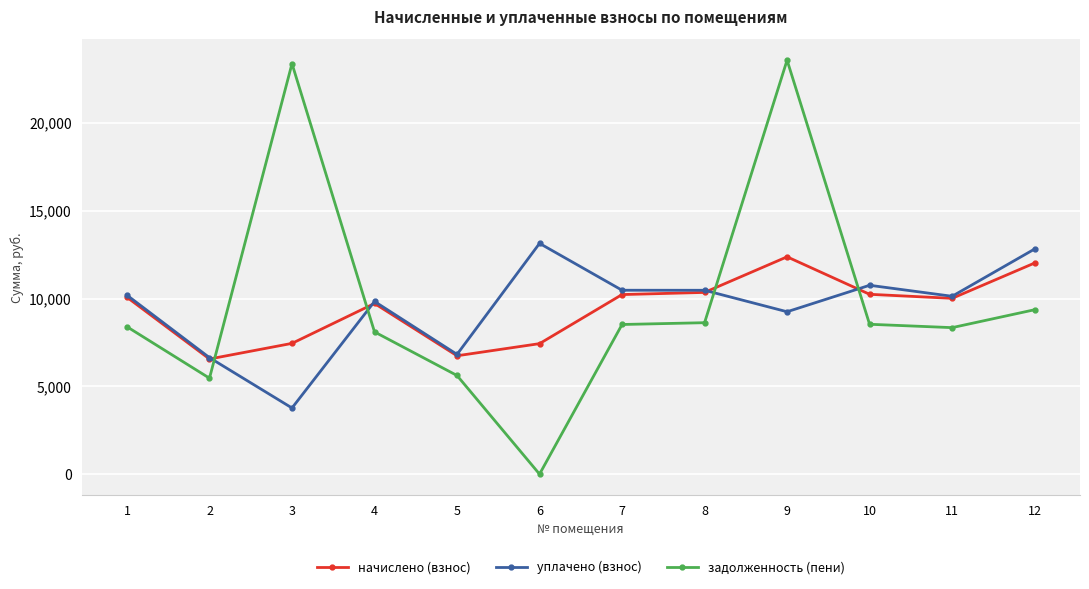

At which label does задолженность (пени) first exceed 8524?

3